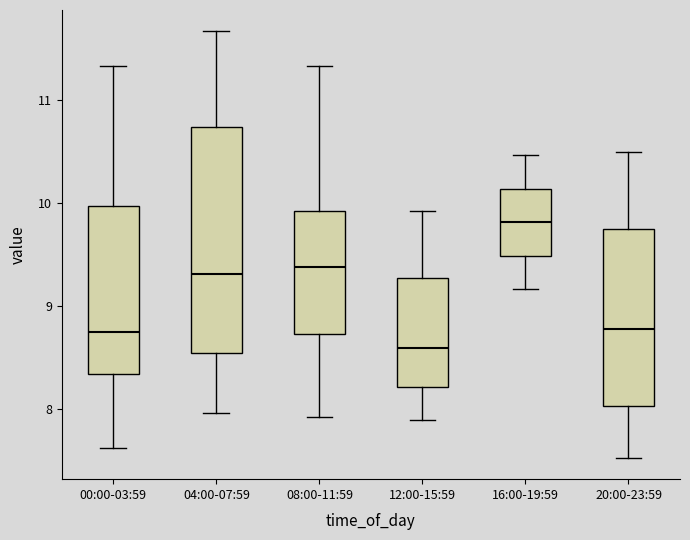

Which box has the highest median line?

16:00-19:59